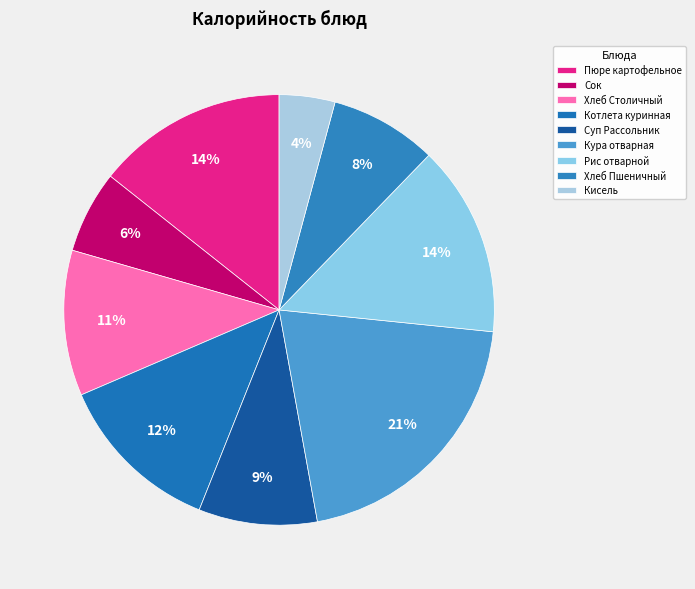

Which has a higher value, Сок or Кура отварная?

Кура отварная